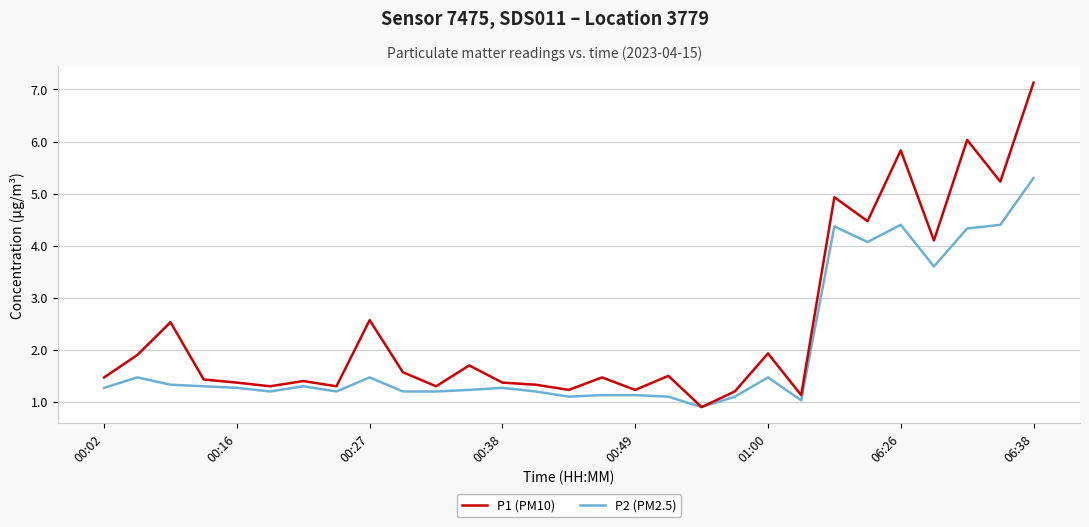

Which series has the largest total across all categories?

P1 (PM10)